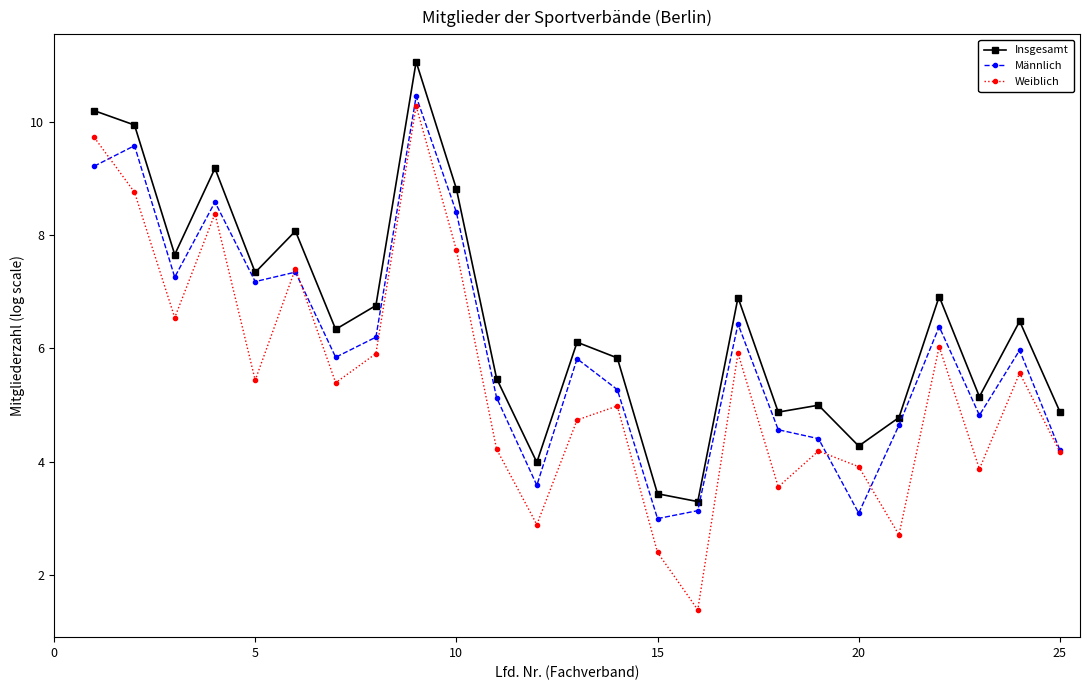

Which series has the largest range (max minus min)?

Weiblich